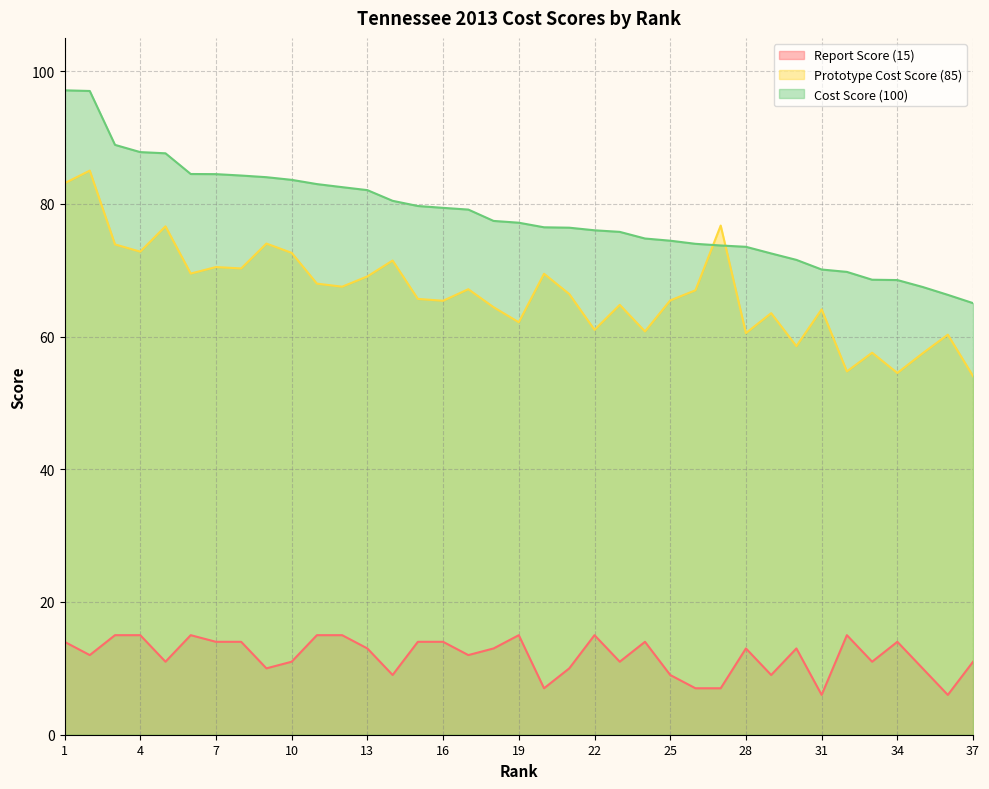

Is it true that Report Score (15) equals 11.0 at 10?

True